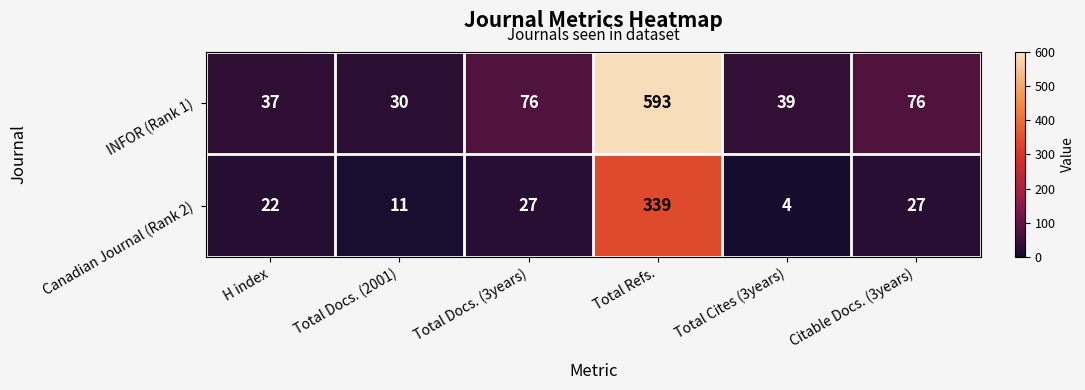

Which series changed the most between H index and Total Cites (3years)?

Canadian Journal (Rank 2)